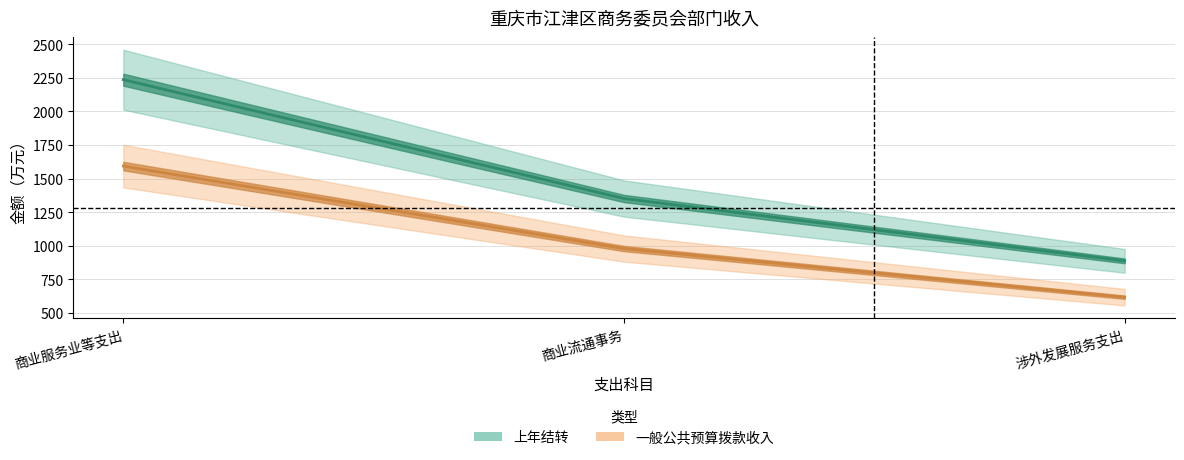

Which series has the widest spread of values?

上年结转